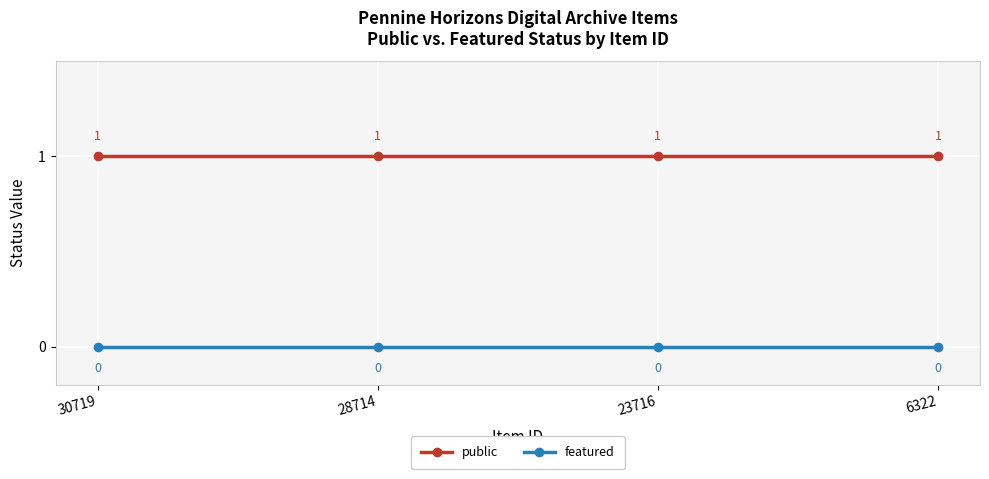

Which series has the largest total across all categories?

public